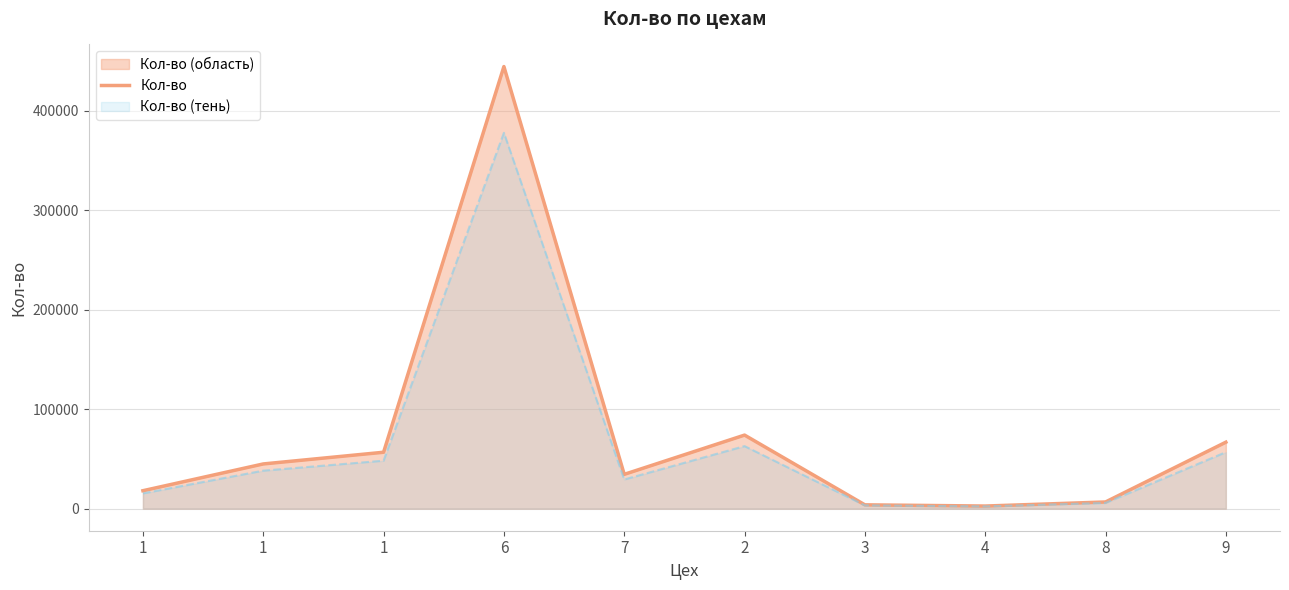

How many points are lower than both their immediate neighbors (excluding endpoints)?

2